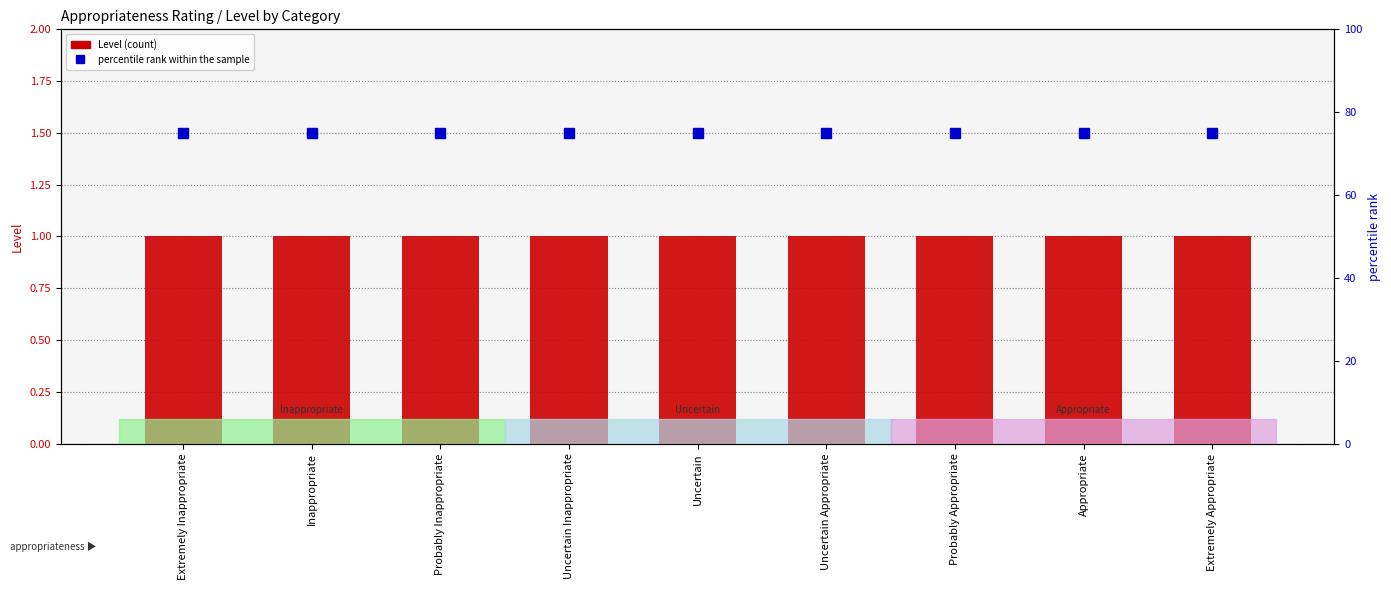

Rank the series by their maximum value, from lowest to highest.

Level, percentile rank within the sample